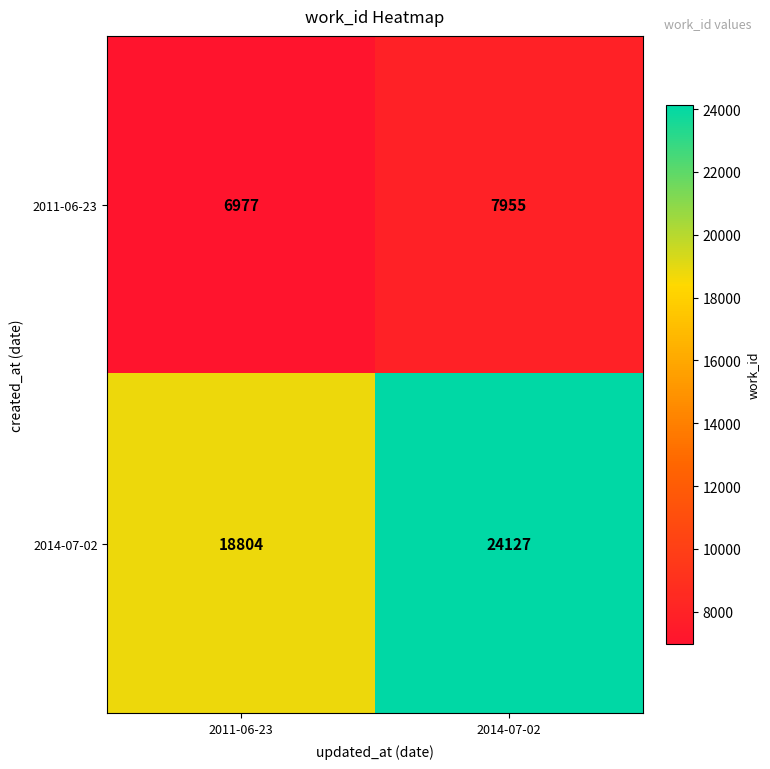

Rank the series at 2014-07-02 from highest to lowest value.

2014-07-02, 2011-06-23